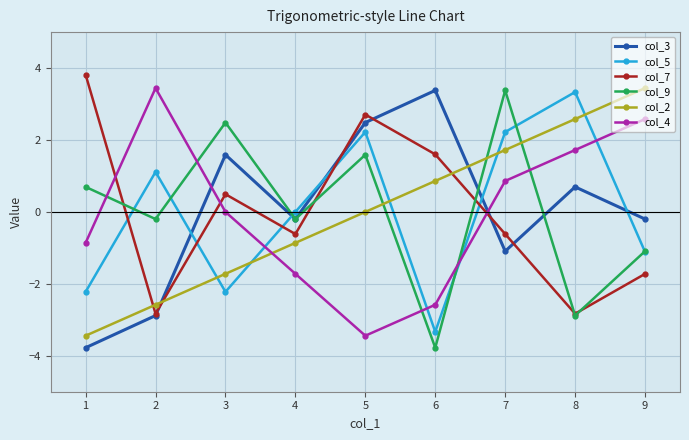

At which label does col_5 reach its minimum?

6